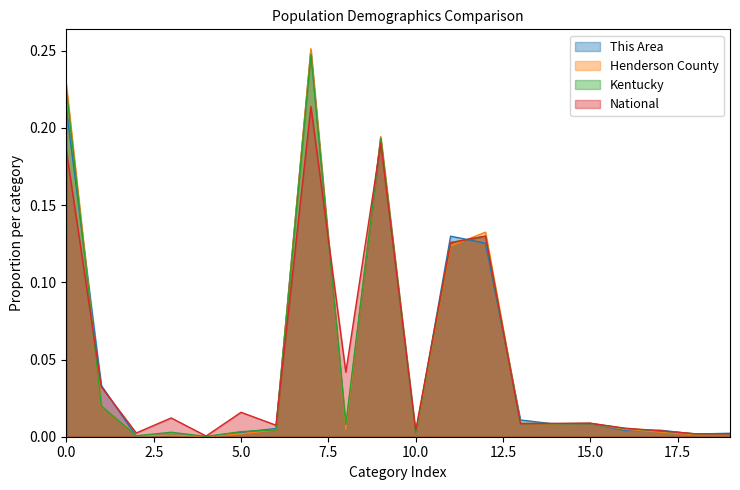

Which series has the widest spread of values?

Henderson County